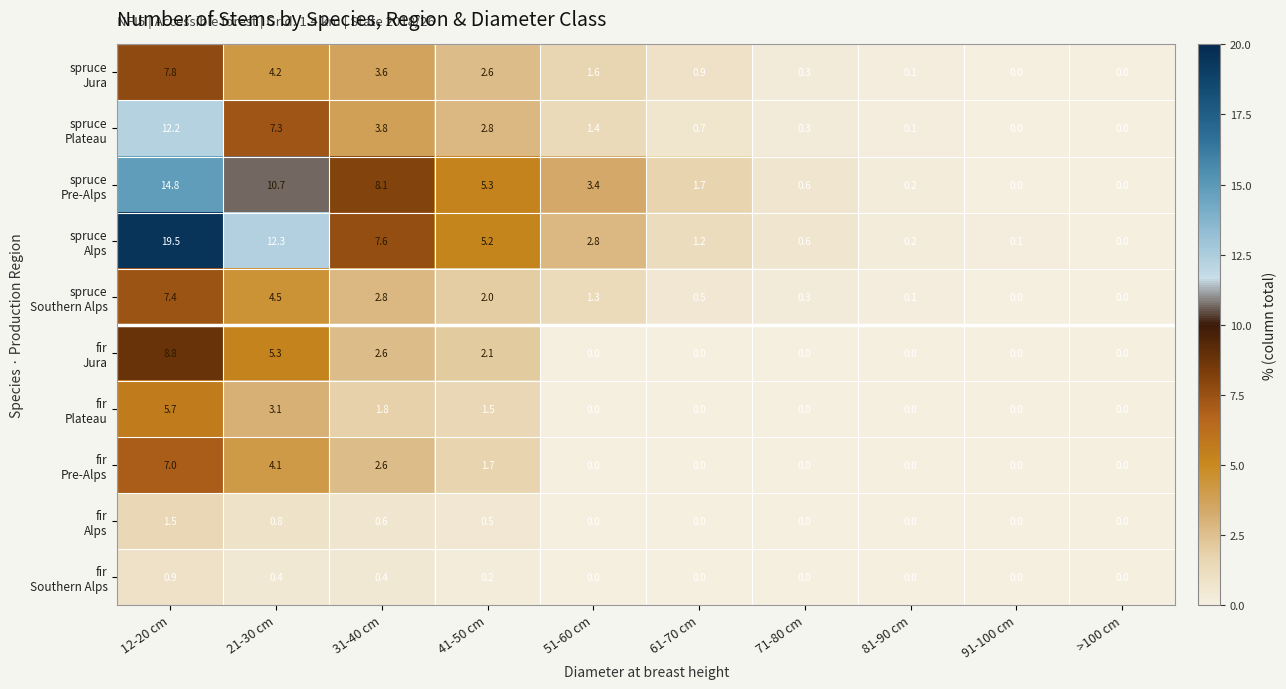

At which category is the sum across all series the highest?

12-20 cm